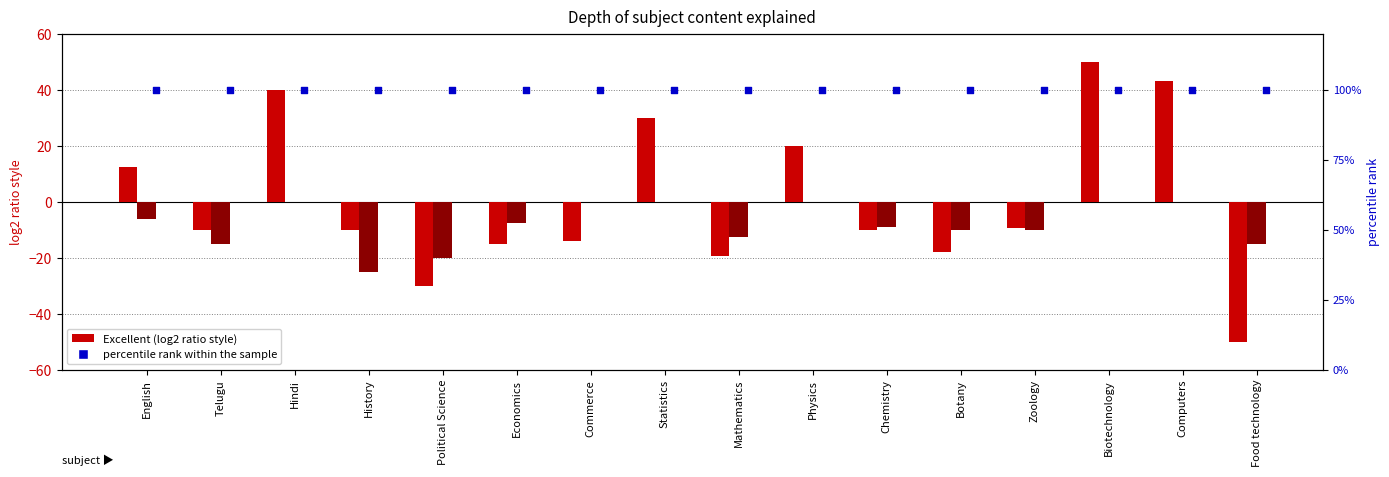

What is the total value across all series at Botany?

72.0